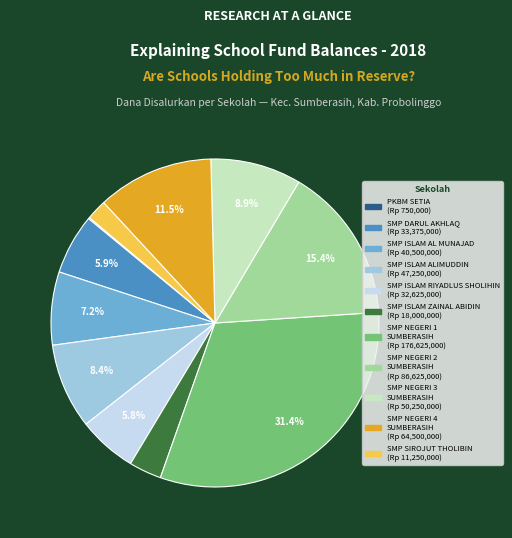

Do SMP ISLAM ZAINAL ABIDIN and SMP ISLAM RIYADLUS SHOLIHIN together represent more than half of the pie?

No